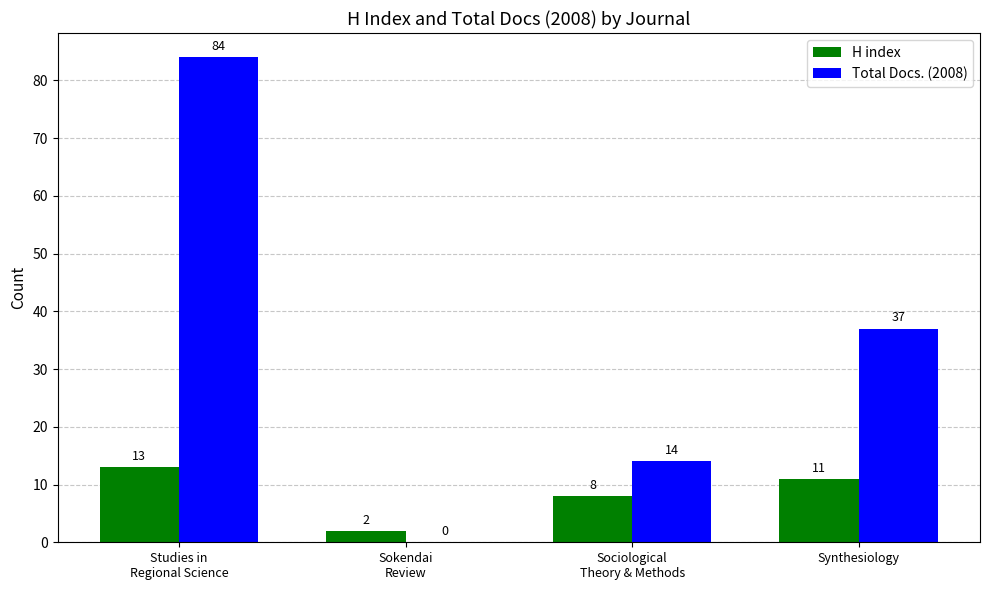

Reading right to left, transcribe all the data shown in this chart.

H index: Synthesiology=11	Sociological
Theory & Methods=8	Sokendai
Review=2	Studies in
Regional Science=13
Total Docs. (2008): Synthesiology=37	Sociological
Theory & Methods=14	Sokendai
Review=0	Studies in
Regional Science=84